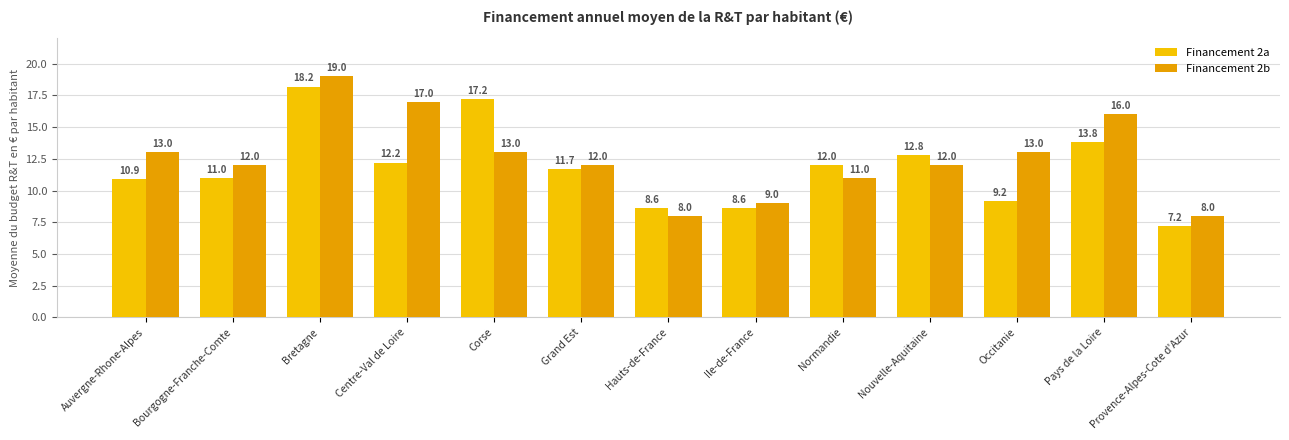

Read the Financement 2a value at Occitanie.

9.2